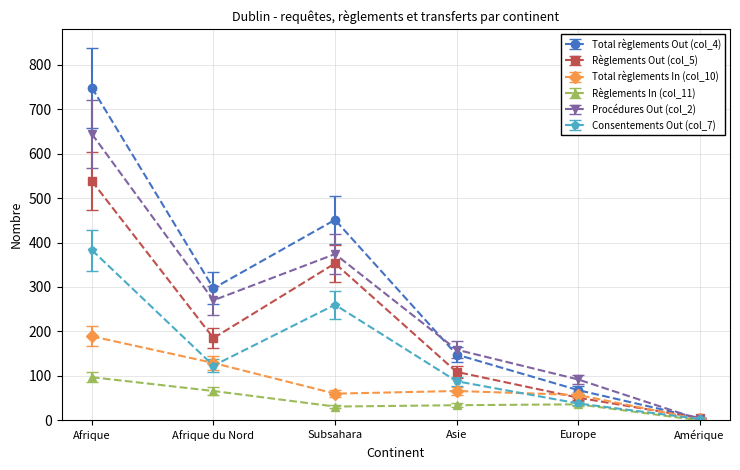

Which series changed the most between Afrique du Nord and Amérique?

Total règlements Out (col_4)